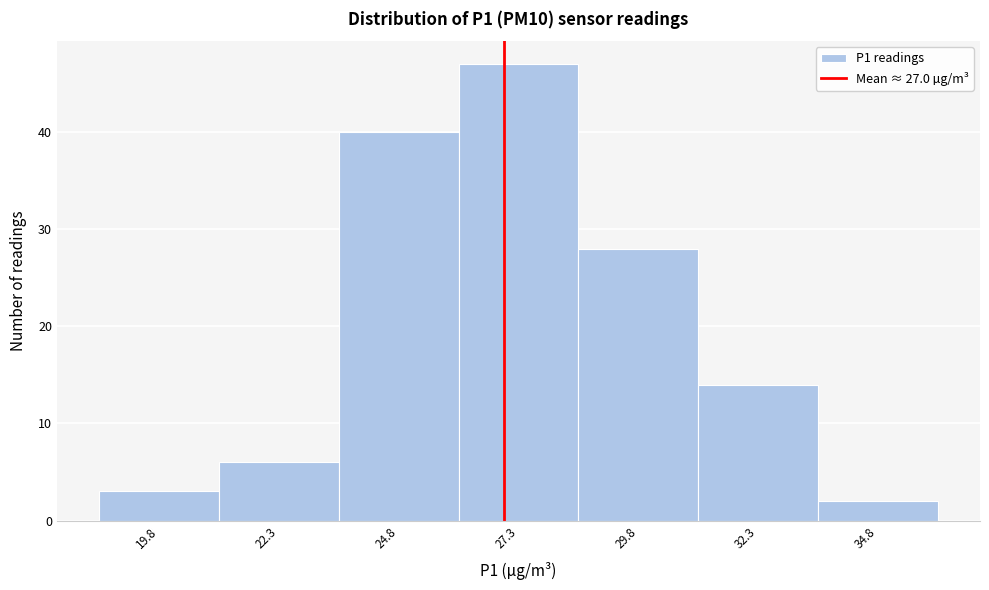

Which range on the x-axis has the tallest bar?

26.05 to 28.55